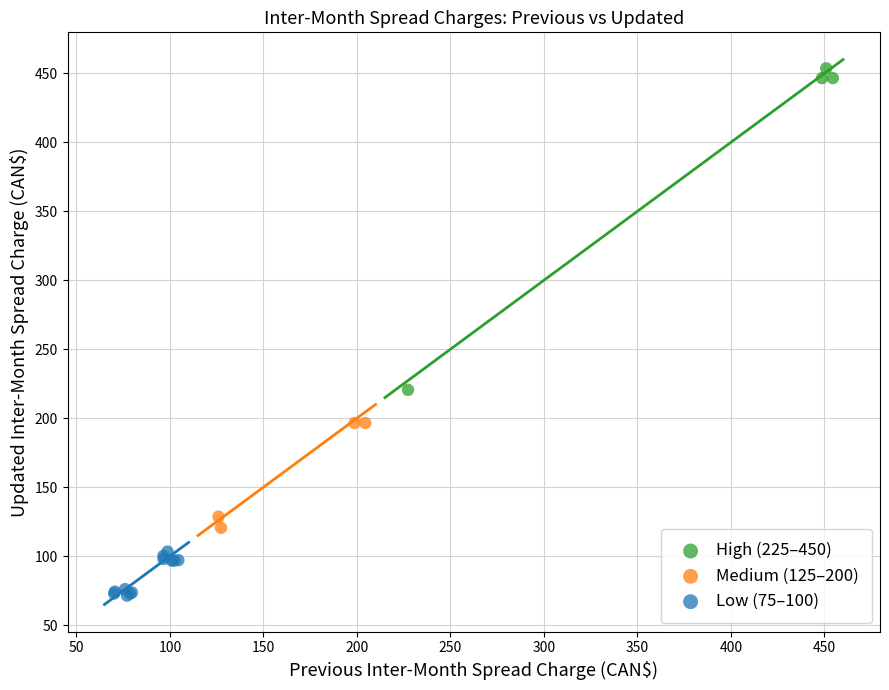

Which series has the widest spread of Y values?

High (225–450)